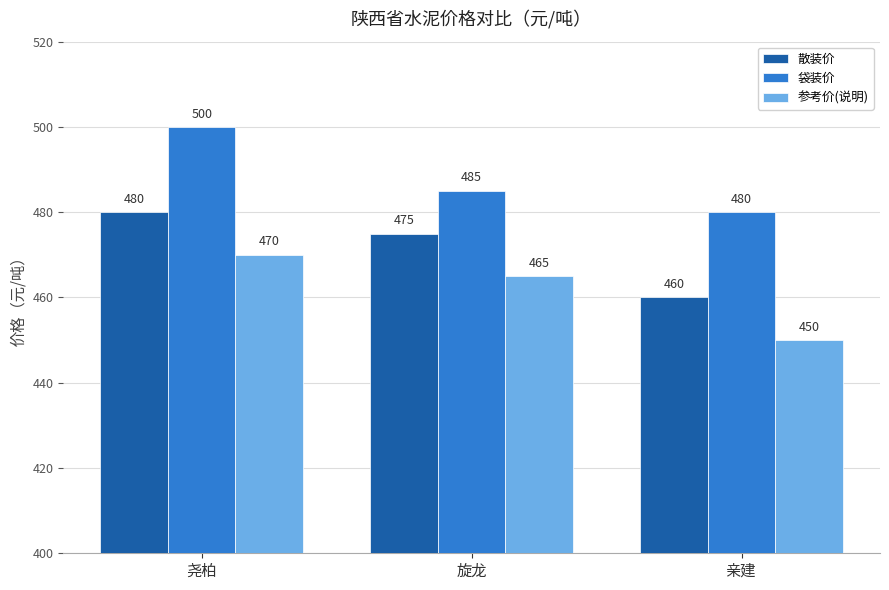

Where does the 散装价 series first go above 475?

尧柏